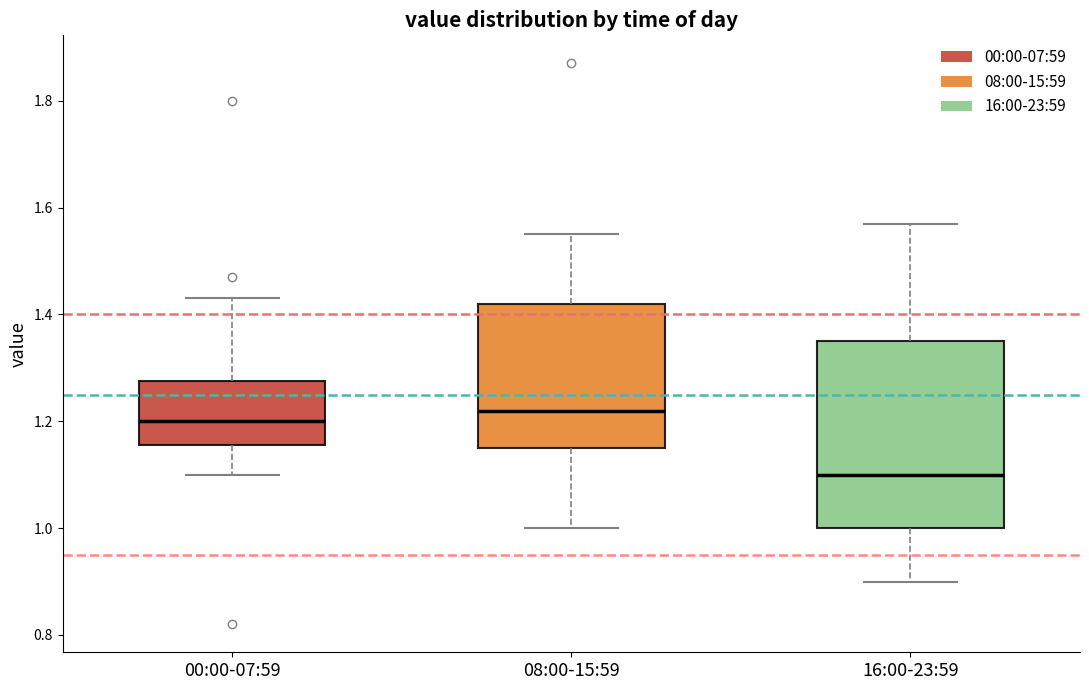

Where does the median line of the box for 00:00-07:59 sit on the y-axis? The values are not printed on the chart, so give them approximately, as read against the axis.

1.20